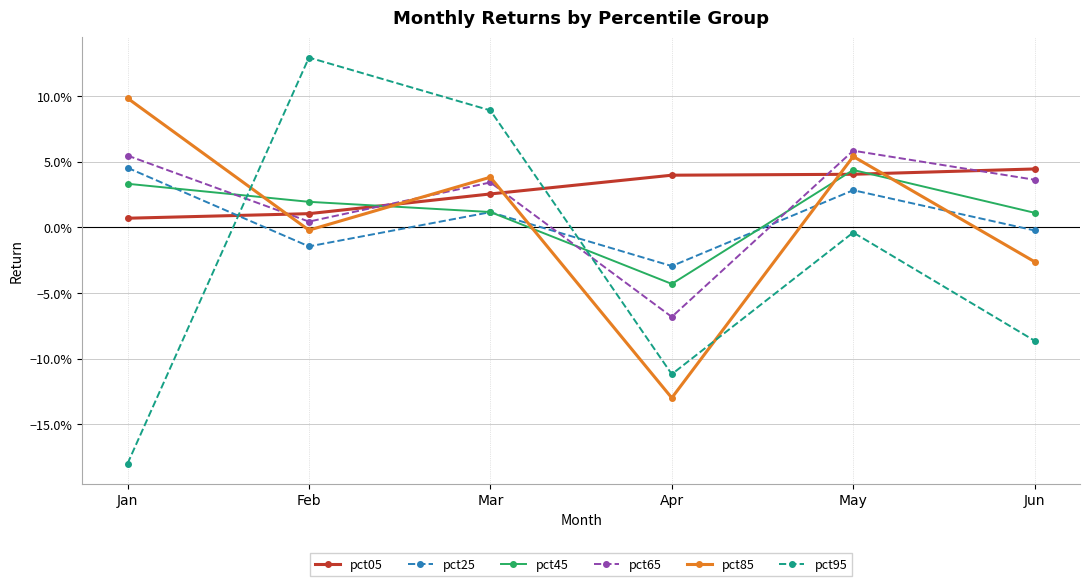

What is the sum of the pct05 values at Jun and Apr?

0.1